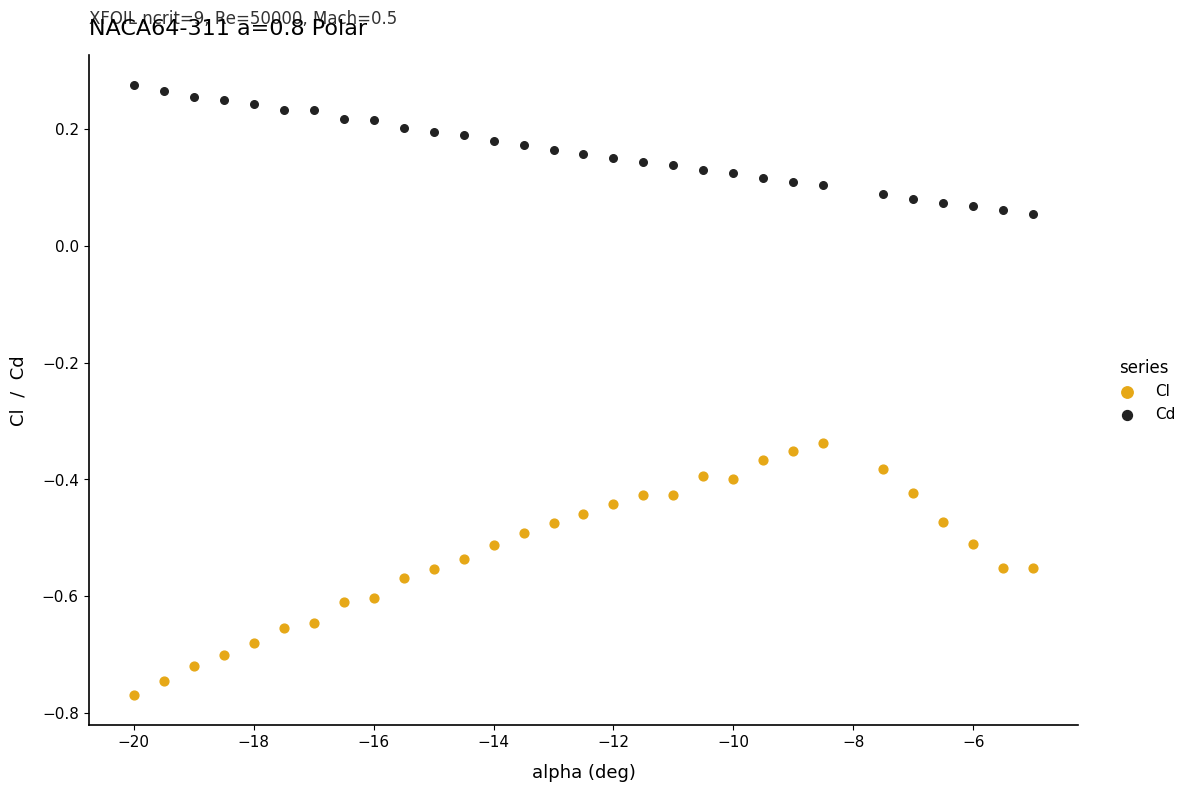

Across all data points, what is the range of Y values (max minus min)?

1.0